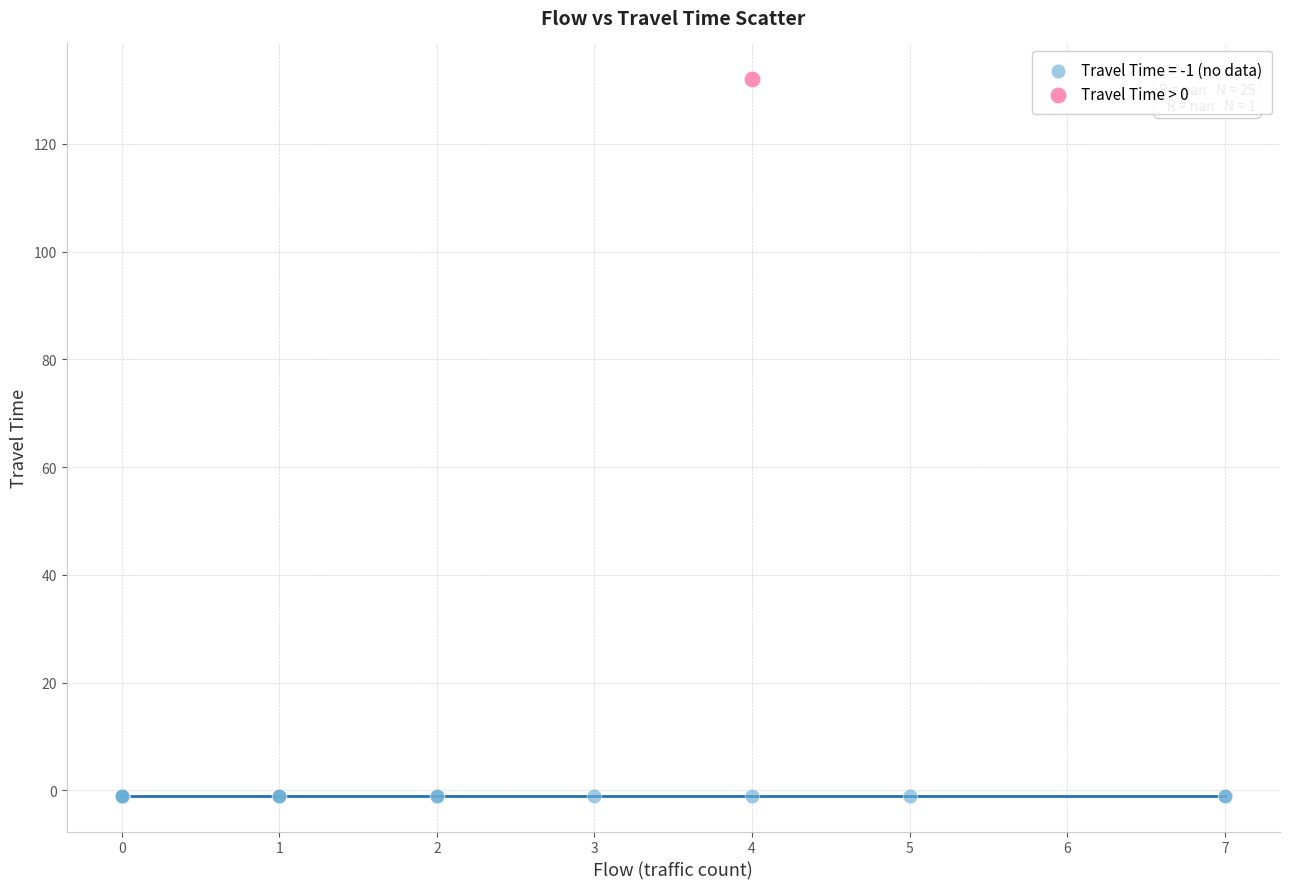

What are all the series names shown in the legend?

Travel Time = -1 (no data), Travel Time > 0